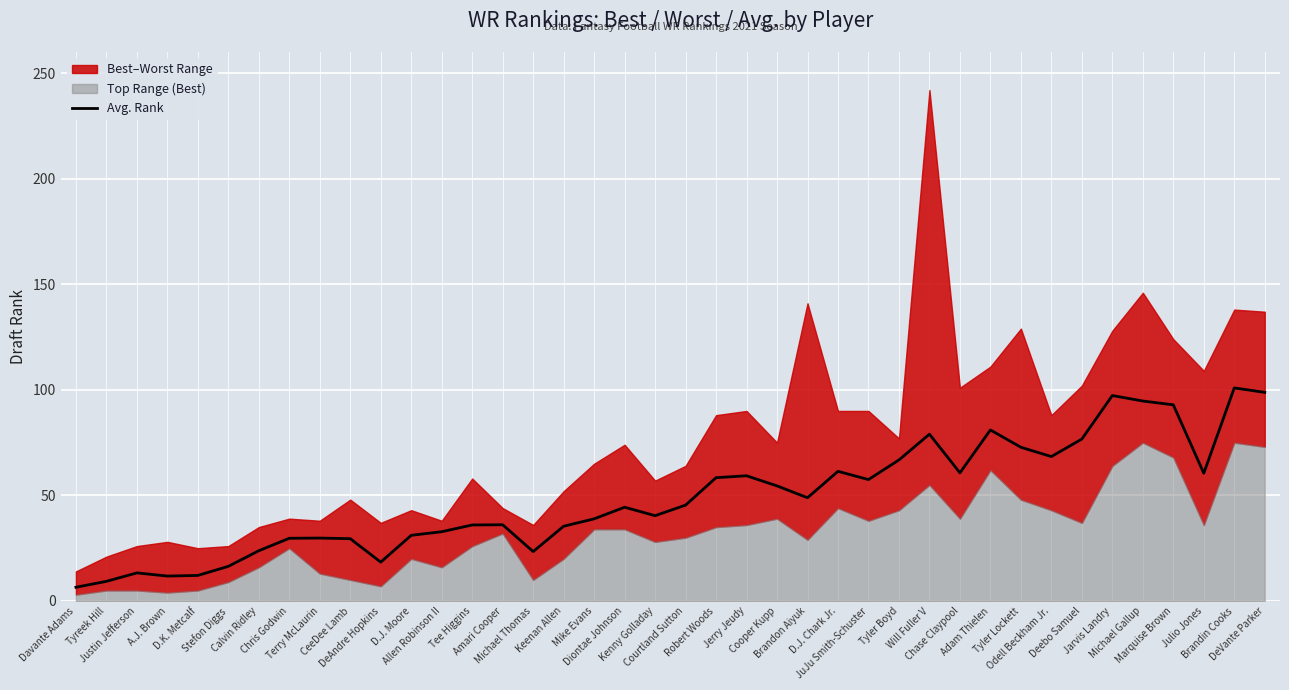

At which label is the value closest to 53?

Cooper Kupp